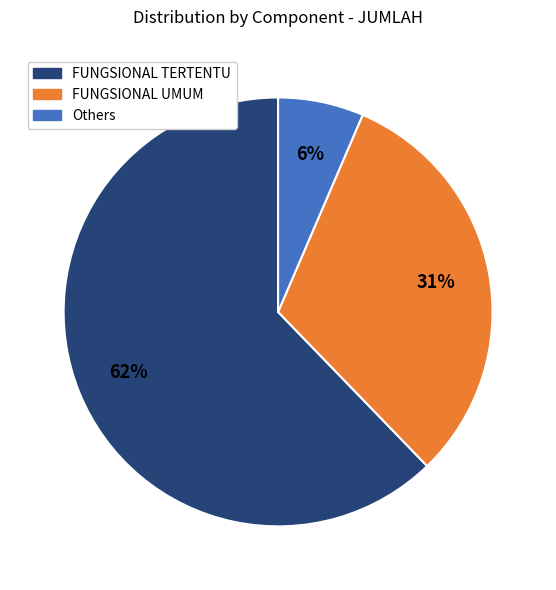

To the nearest percent, what is the difference between the FUNGSIONAL UMUM and FUNGSIONAL TERTENTU slice percentages?

31%